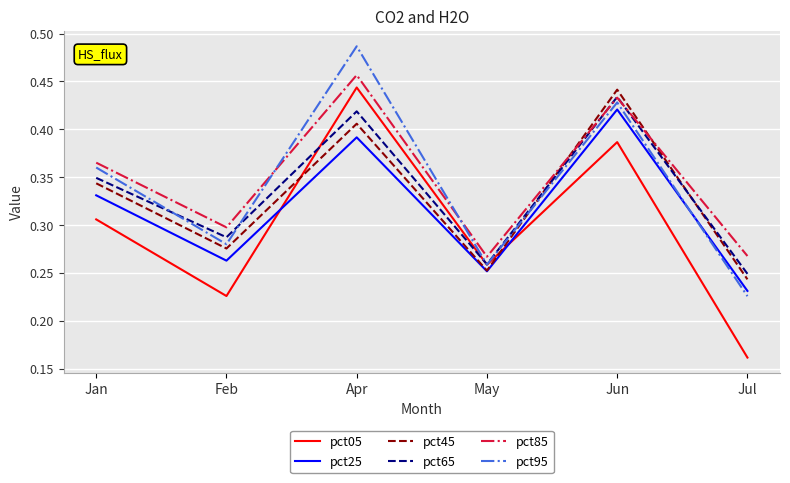

Is it true that pct95 equals 0.1 at May?

False